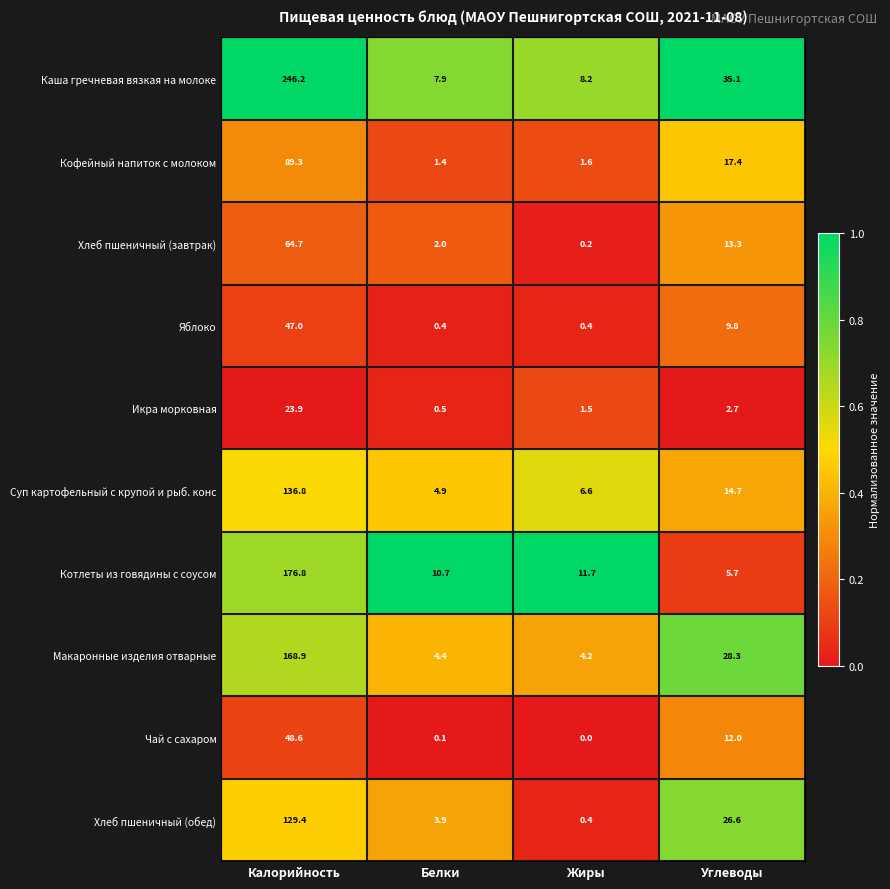

Rank the series by their maximum value, from lowest to highest.

Икра морковная, Яблоко, Чай с сахаром, Хлеб пшеничный (завтрак), Кофейный напиток с молоком, Хлеб пшеничный (обед), Суп картофельный с крупой и рыб. конс, Макаронные изделия отварные, Котлеты из говядины с соусом, Каша гречневая вязкая на молоке